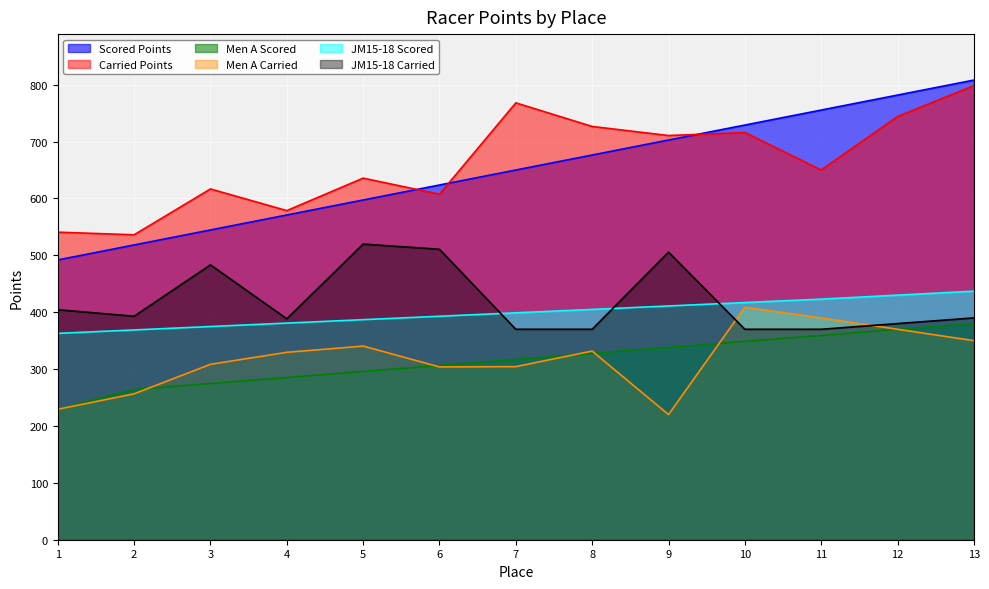

How many data points does each series have?

13